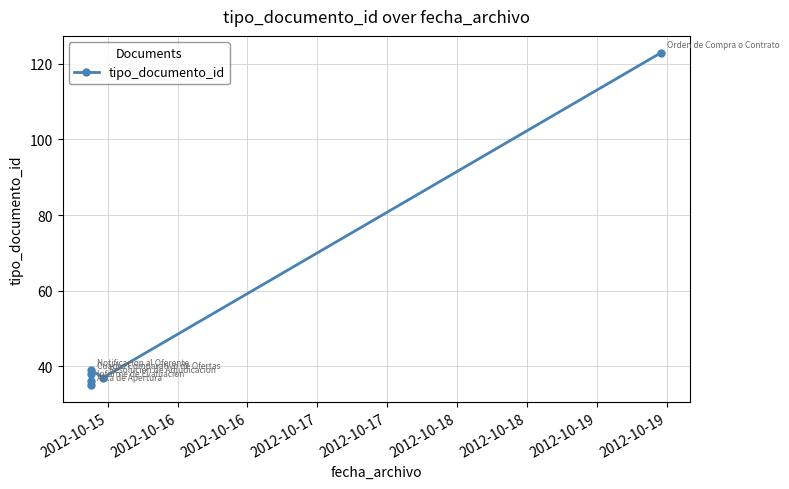

What is the smallest value displayed?

35